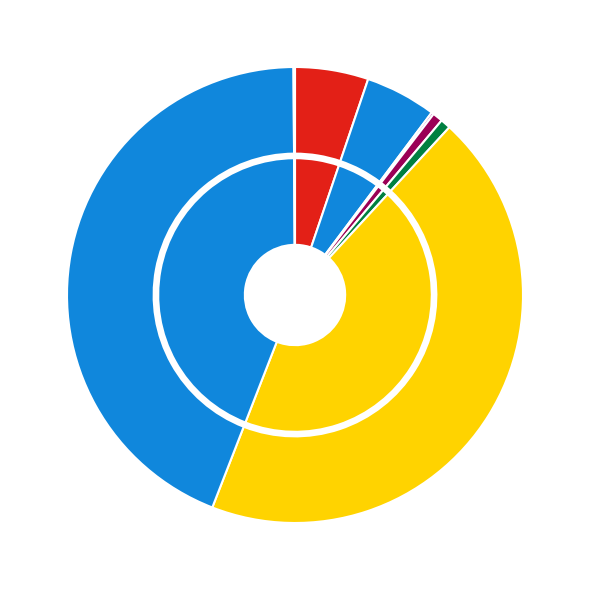

Is the sum of 53307 and 54251 greater than half?

No